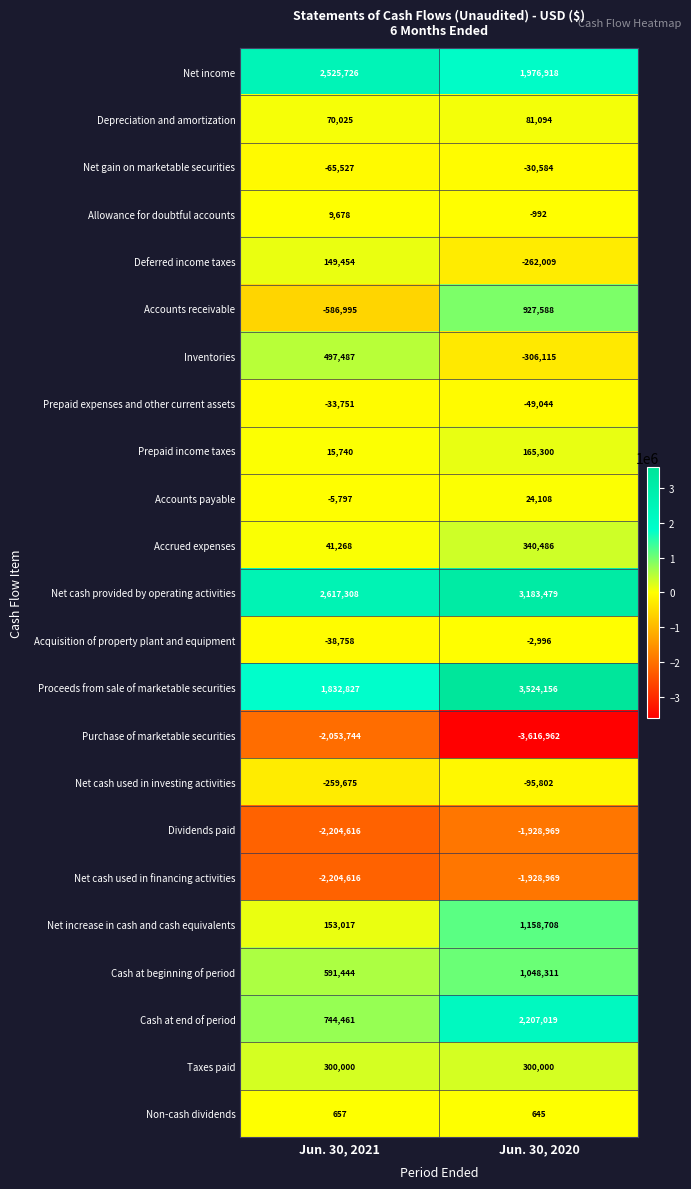

List the labels in order of Proceeds from sale of marketable securities value, largest first.

Jun. 30, 2020, Jun. 30, 2021